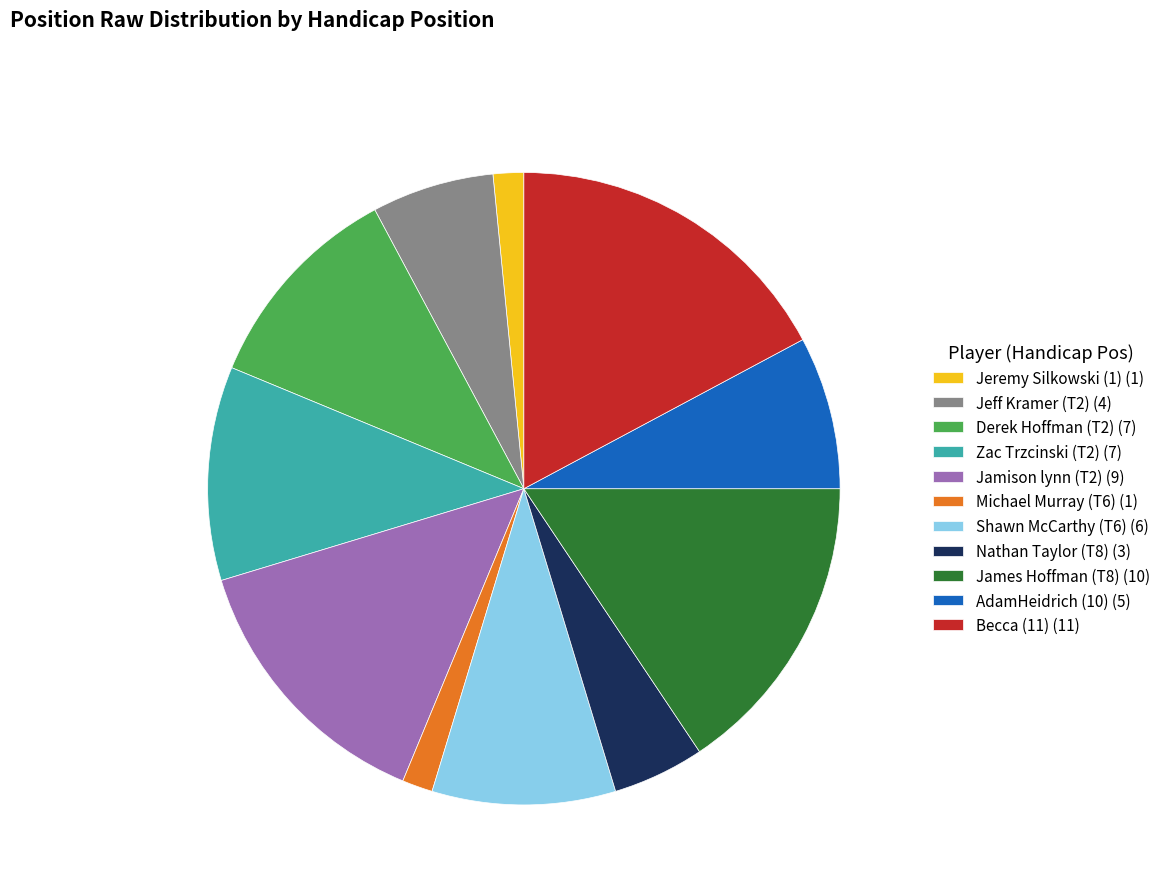

Which category has the biggest portion of the pie?

Becca (11)